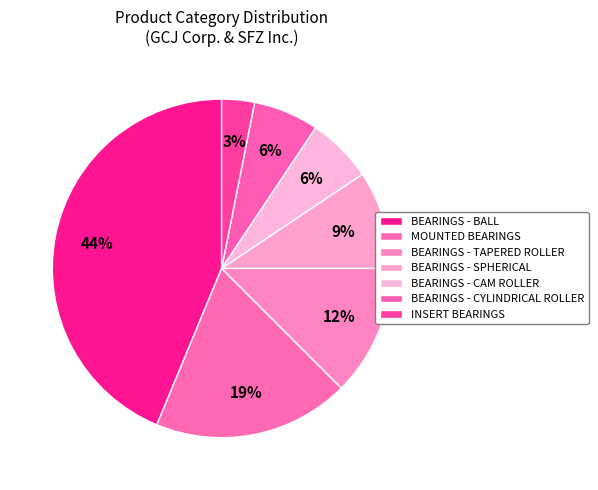

Is there any slice that represents more than half of the pie?

No